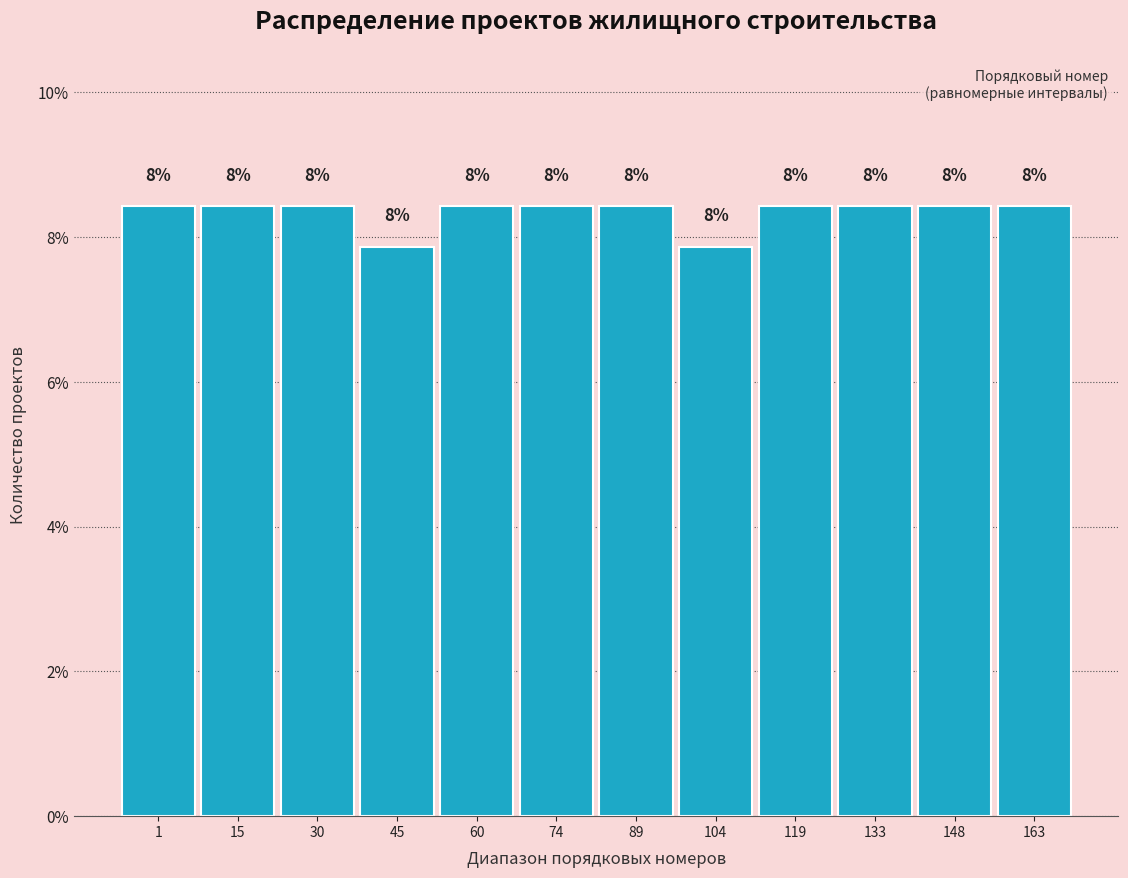

Are the bars horizontal?

No